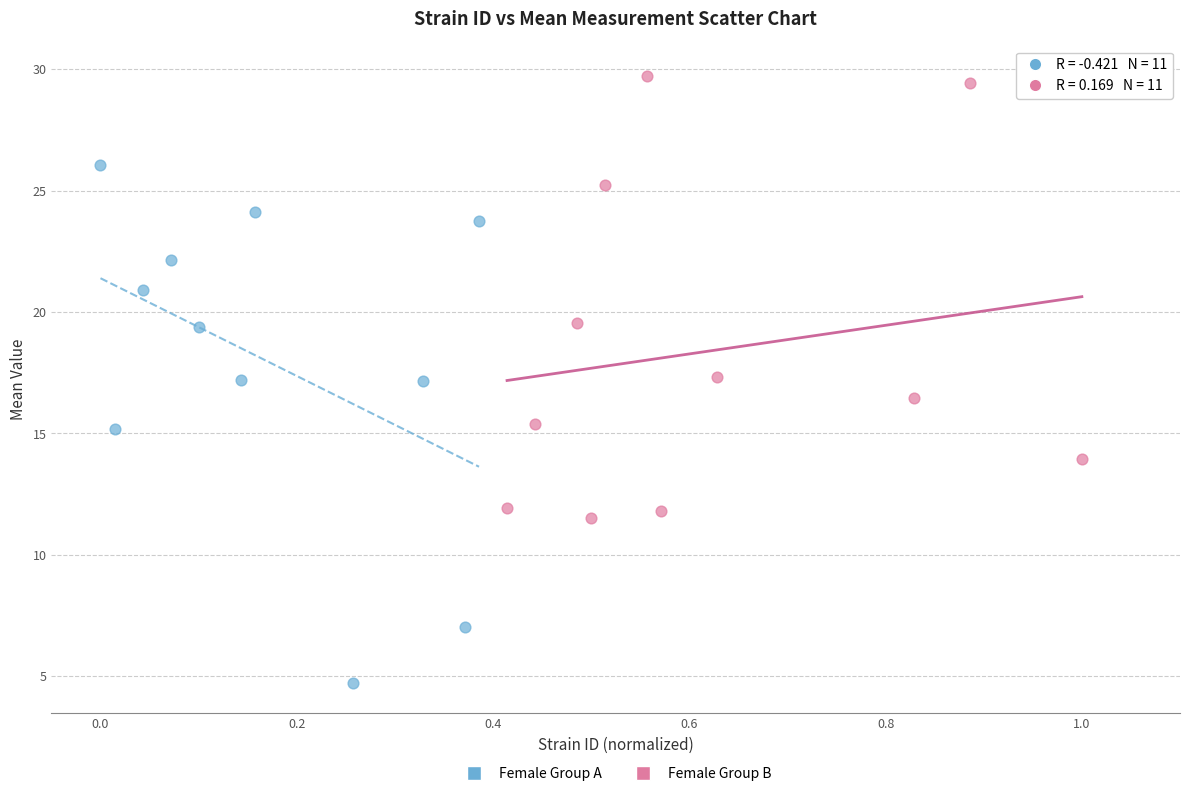

Which series contains the highest Y value?

Female Group B